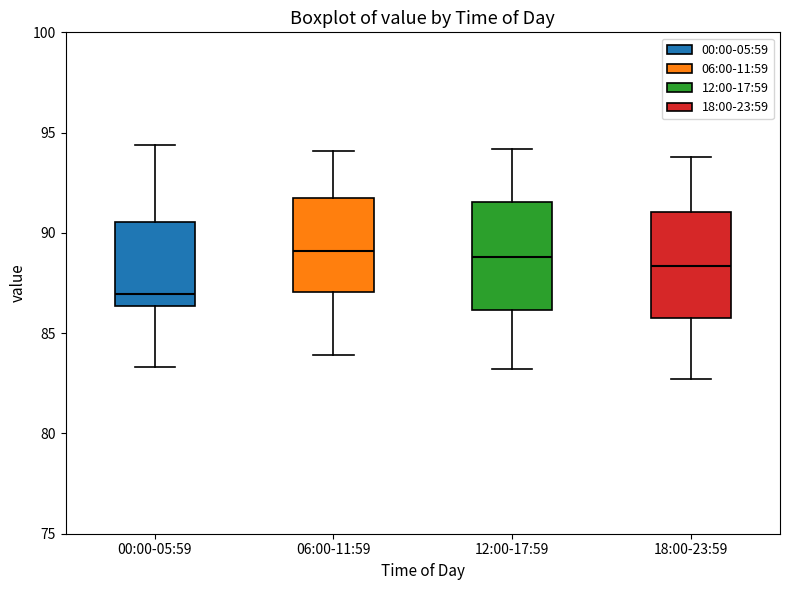

Reading left to right, transcribe this box plot: for each box, give where its median line is, the range the box spans, and where its two whiskers end, as read against the y-axis. The values are not printed on the chart, so give them approximately, as read against the axis.

00:00-05:59: median 87.0, box 86.5 to 90.5, whiskers 83.5 to 94.5
06:00-11:59: median 89.0, box 87.0 to 92.0, whiskers 84.0 to 94.0
12:00-17:59: median 89.0, box 86.0 to 91.5, whiskers 83.0 to 94.0
18:00-23:59: median 88.5, box 86.0 to 91.0, whiskers 82.5 to 94.0